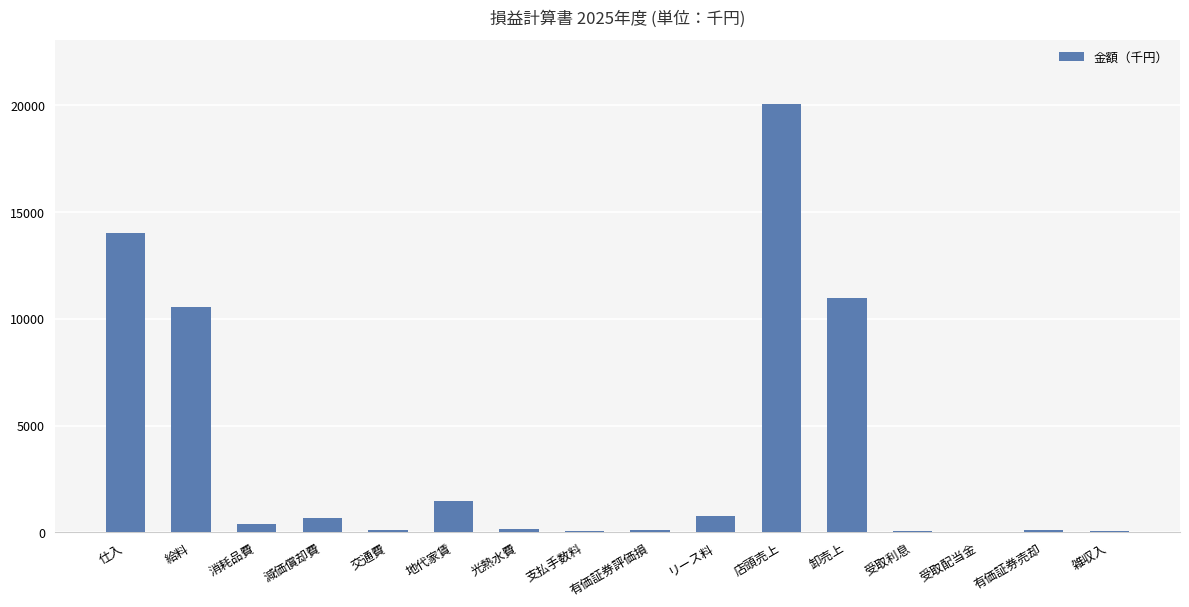

At which label is the value closest to 10032?

給料